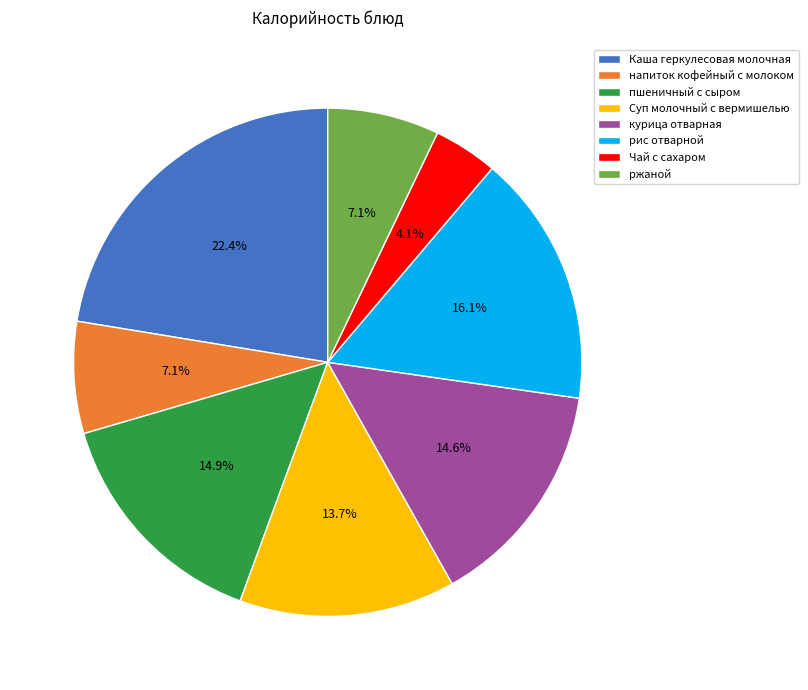

What is the total percentage of курица отварная and напиток кофейный с молоком?

21.7%